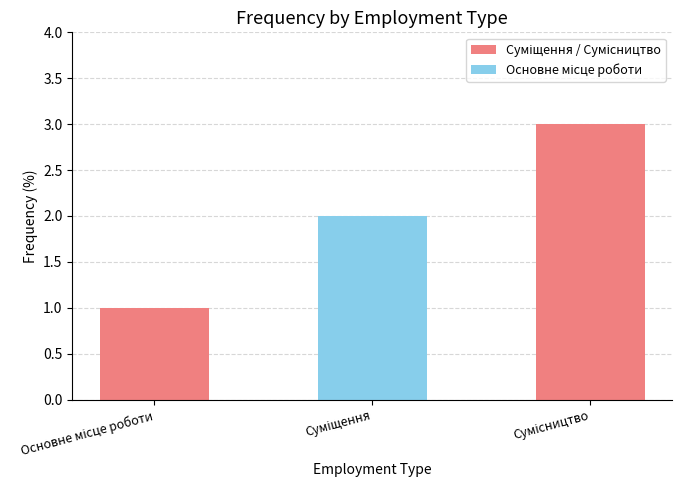

Is it true that the value at Основне місце роботи is 1?

True